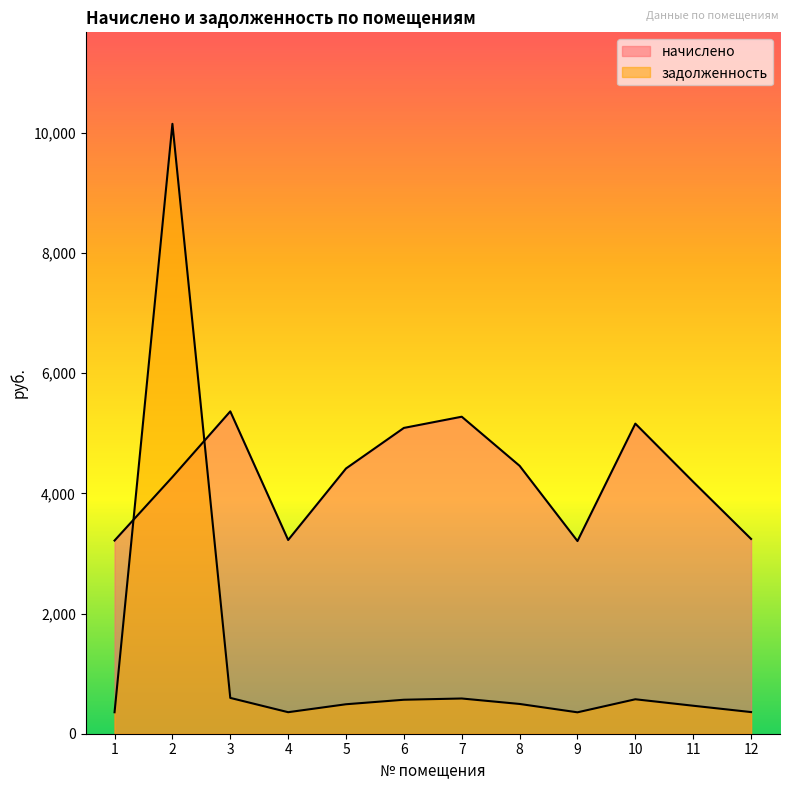

List the labels in order of начислено value, largest first.

3, 7, 10, 6, 8, 5, 2, 11, 12, 4, 1, 9